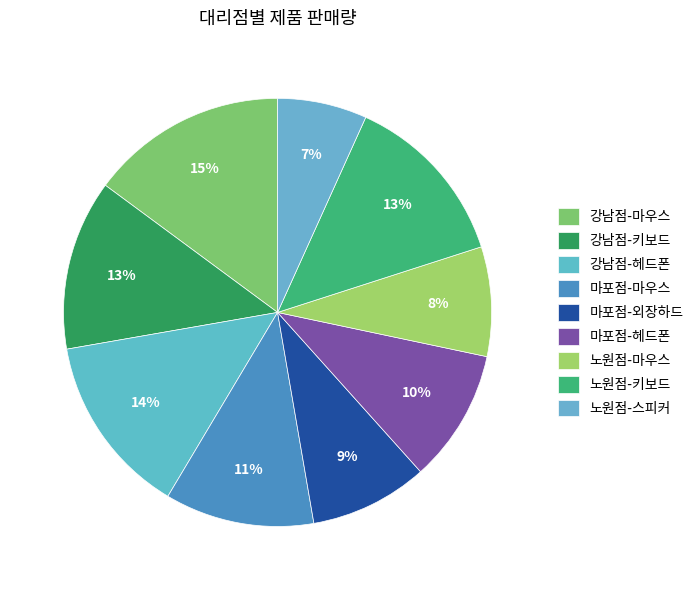

To the nearest percent, what is the difference between the largest and smallest slice percentages?

8%